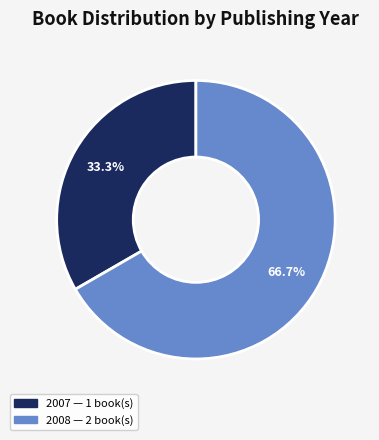

Is there a majority slice in this chart?

Yes